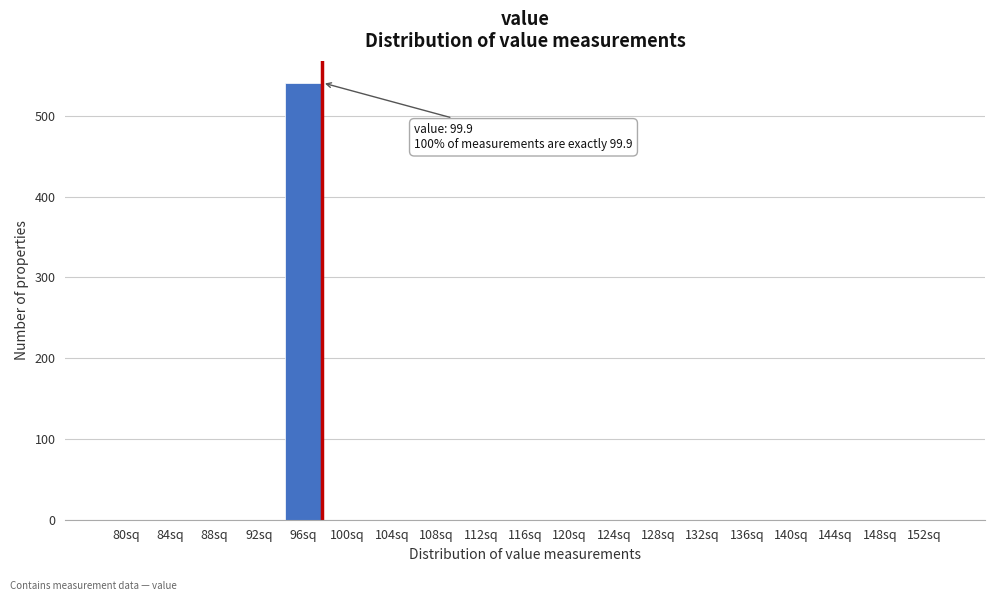

Reading right to left, list all the values displayed in this chart.

152sq=0	148sq=0	144sq=0	140sq=0	136sq=0	132sq=0	128sq=0	124sq=0	120sq=0	116sq=0	112sq=0	108sq=0	104sq=0	100sq=0	96sq=541	92sq=0	88sq=0	84sq=0	80sq=0